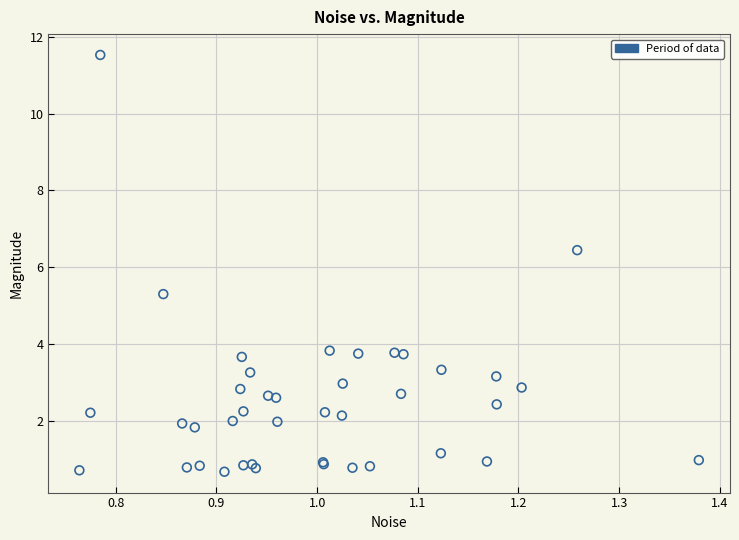

What Y value in the scatter plot is closest to 6?

6.4